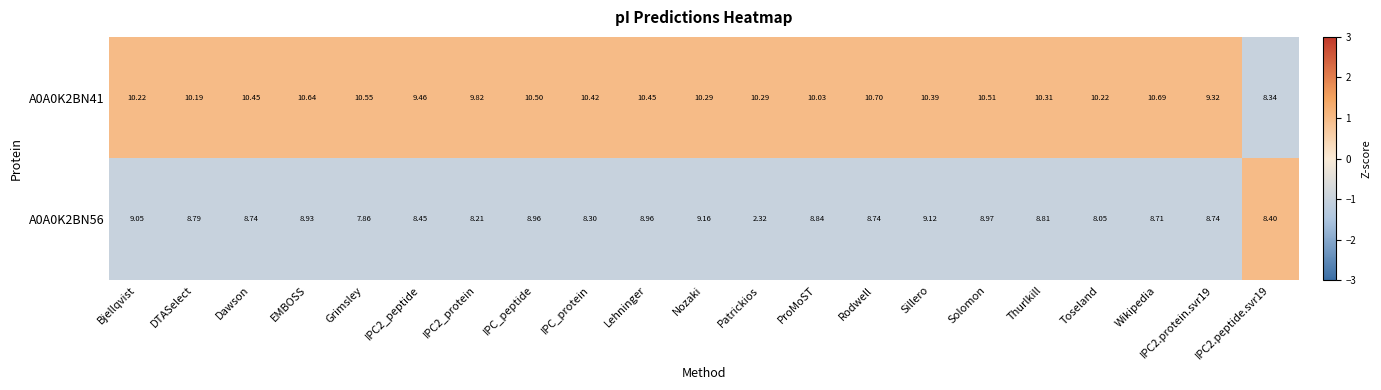

What is the difference between the highest and lowest values at Toseland?

2.2